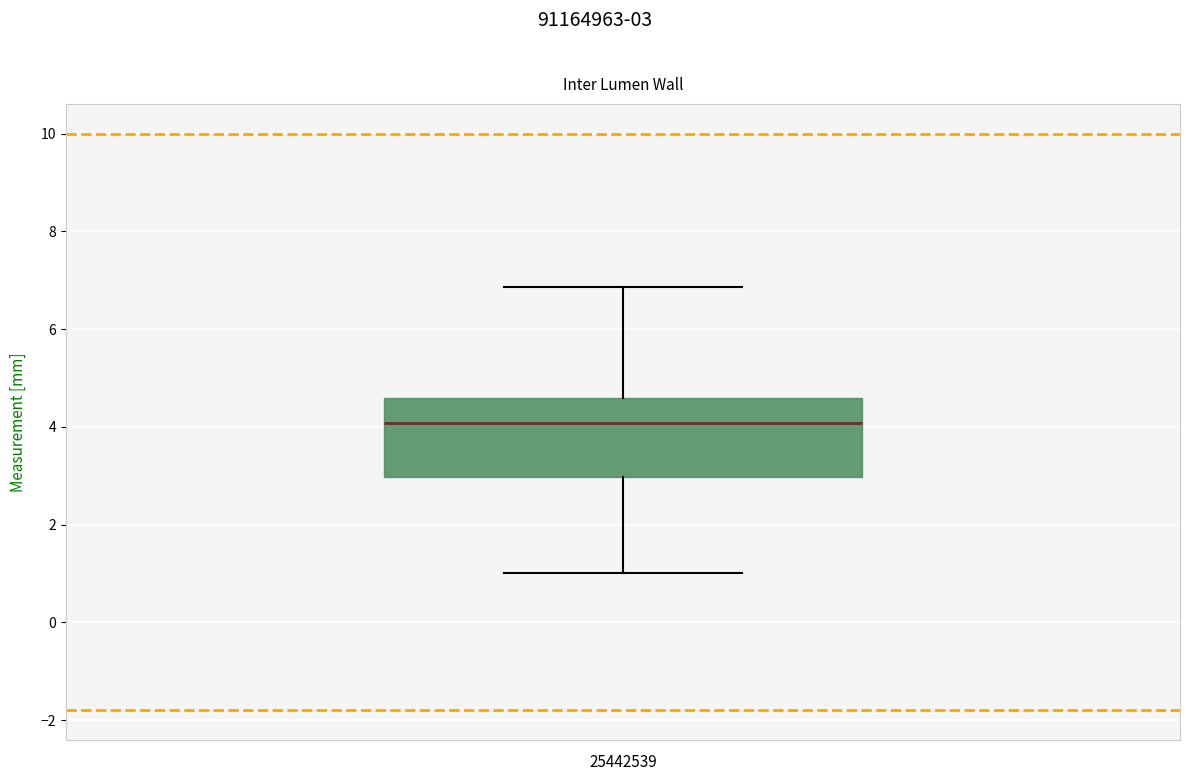

Transcribe this box plot: give where the median line is, the range the box spans, and where the two whiskers end, as read against the y-axis. The values are not printed on the chart, so give them approximately, as read against the axis.

median 4.0, box 3.0 to 4.6, whiskers 1.0 to 6.8